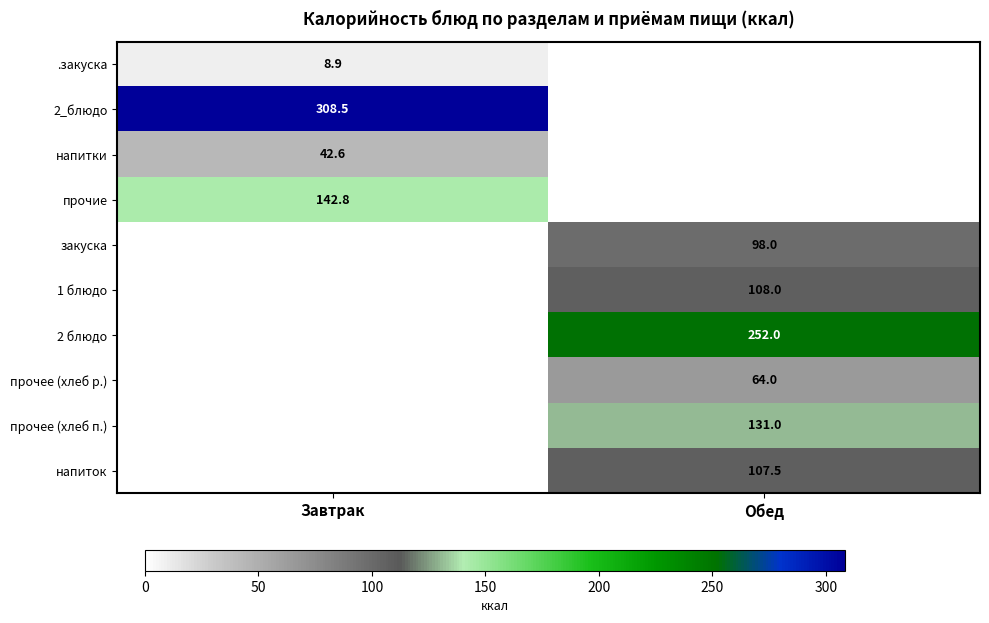

The прочие series shows 241.3 at Завтрак. True or false?

False